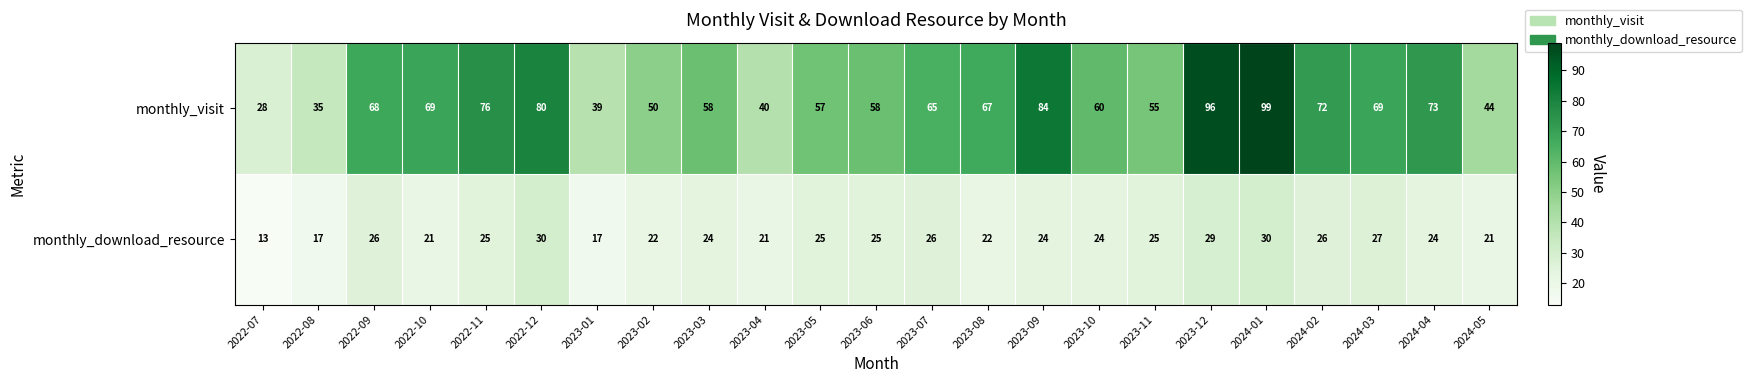

At which label does monthly_visit first exceed 65?

2022-09